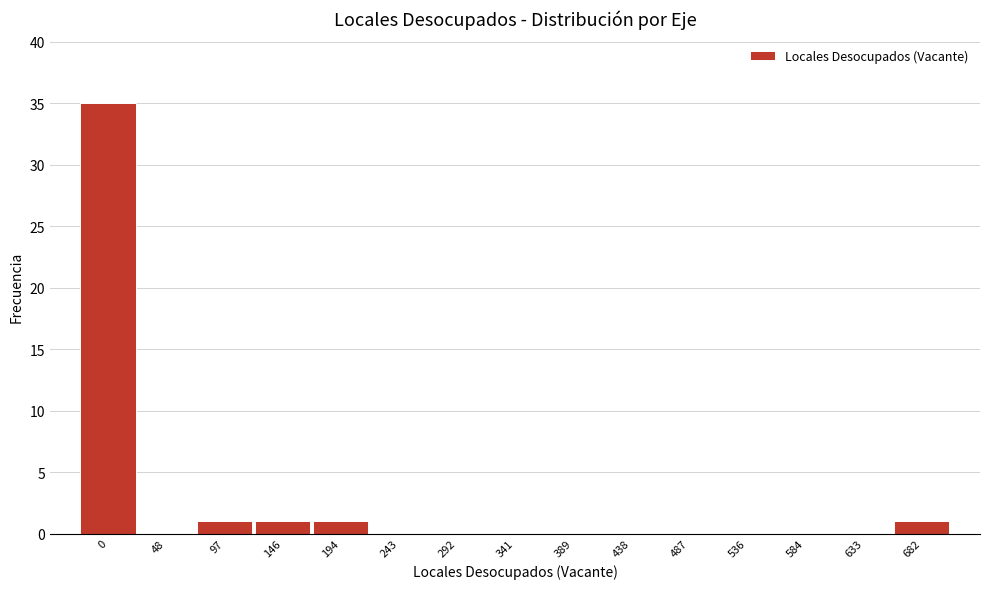

Reading left to right, list all the values displayed in this chart.

0=35	48=0	97=1	146=1	194=1	243=0	292=0	341=0	389=0	438=0	487=0	536=0	584=0	633=0	682=1